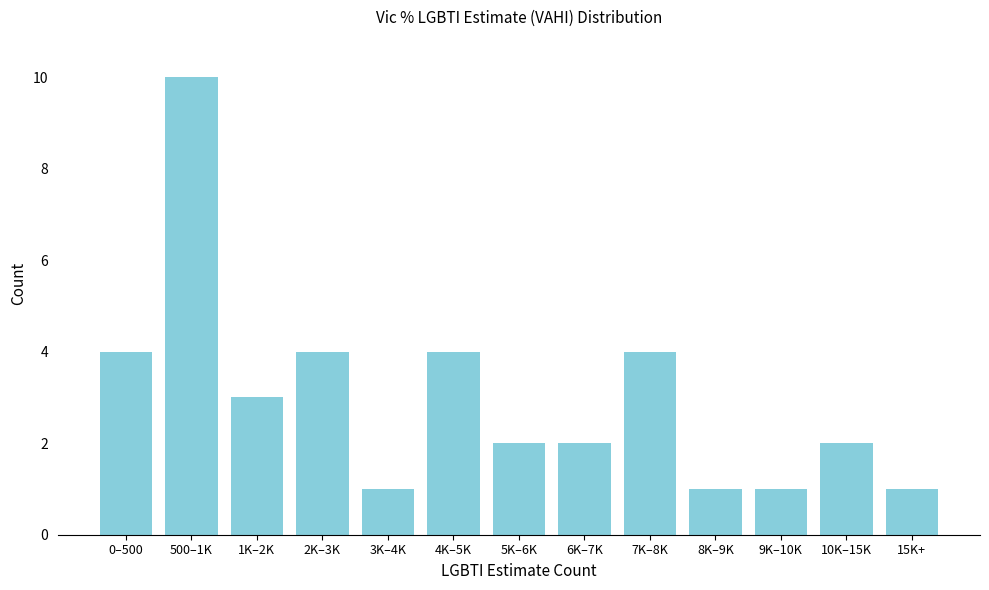

Reading left to right, what are all the values shown in this chart?

4	10	3	4	1	4	2	2	4	1	1	2	1